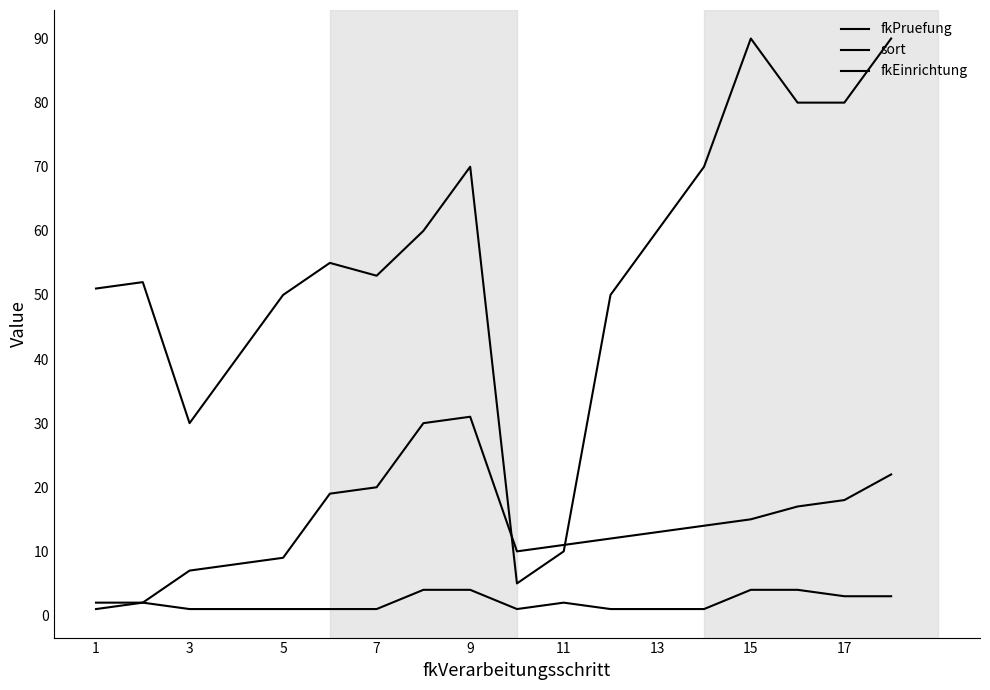

How many series are shown in this chart?

3